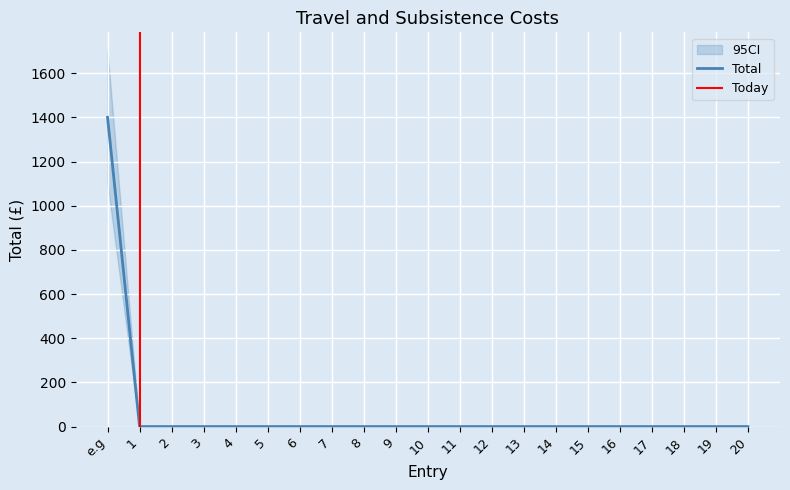

What is the label of the 15th point from the right?

6